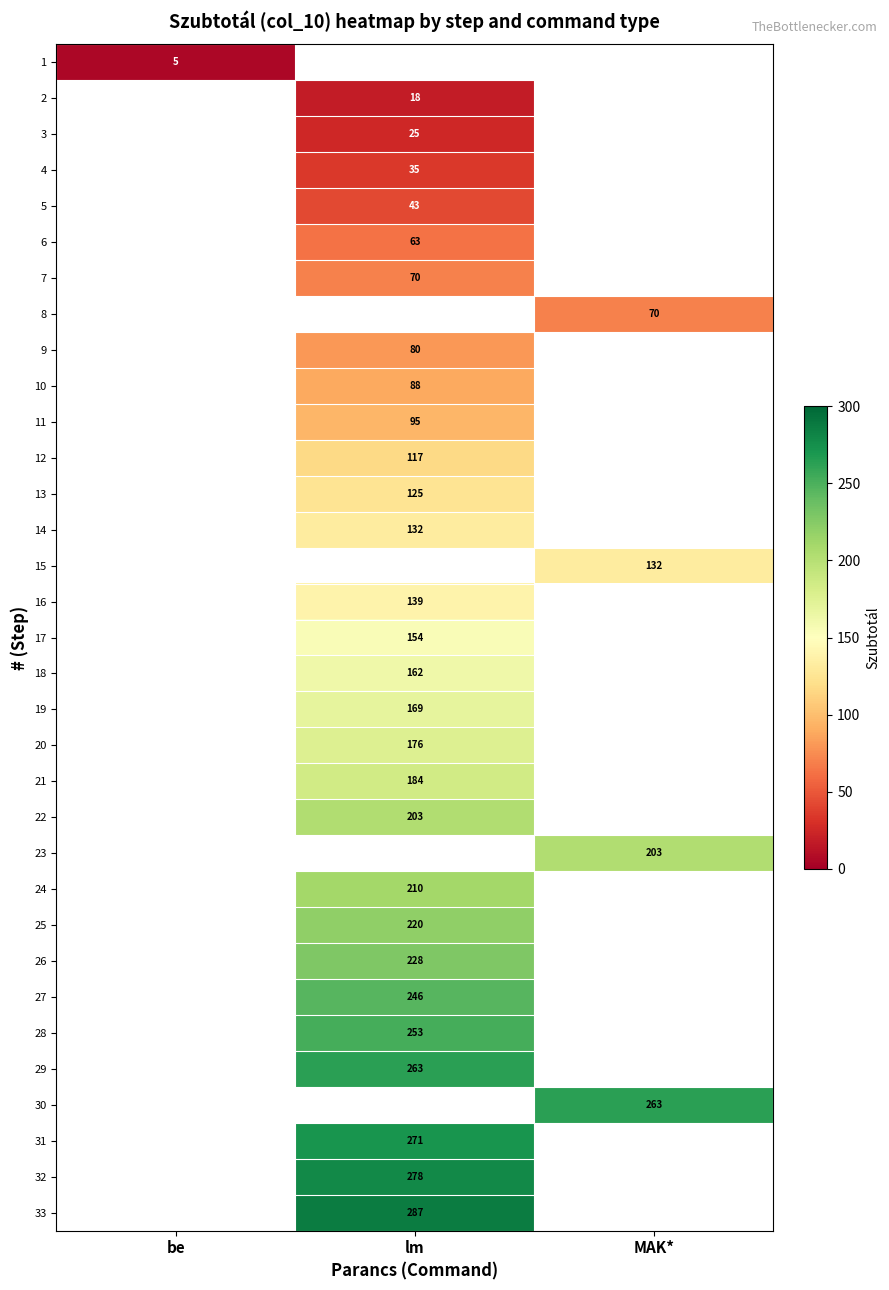

True or false: 8 has a value of 70 at MAK*.

True